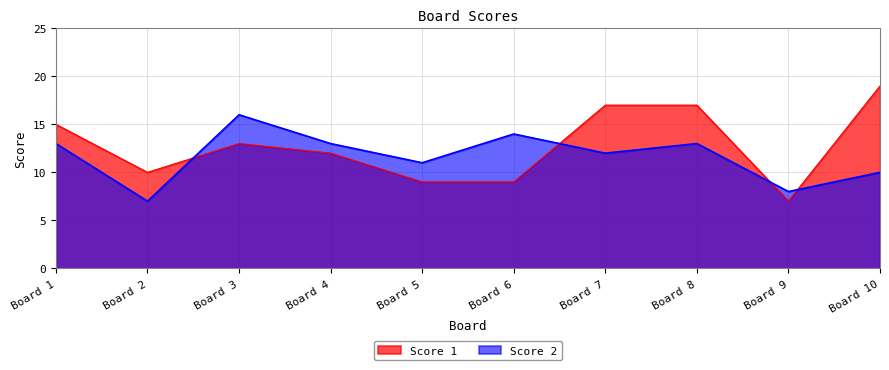

Does the chart display data point markers on the line(s)?

No